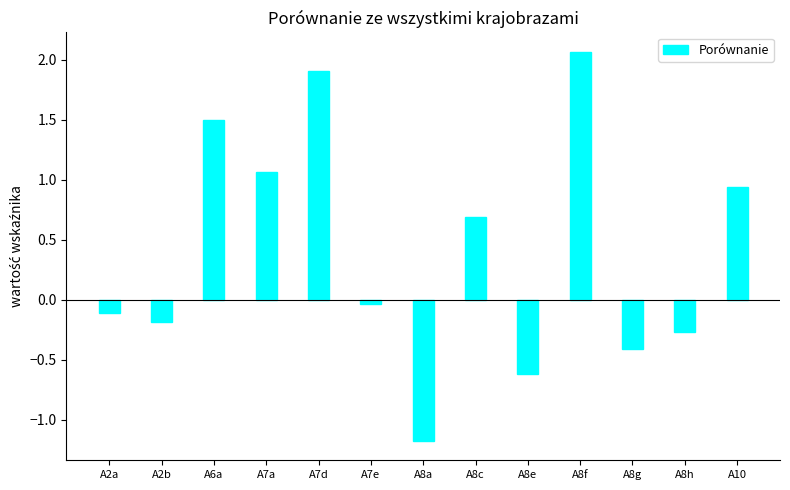

At which category does the chart reach its peak across all series?

A8f